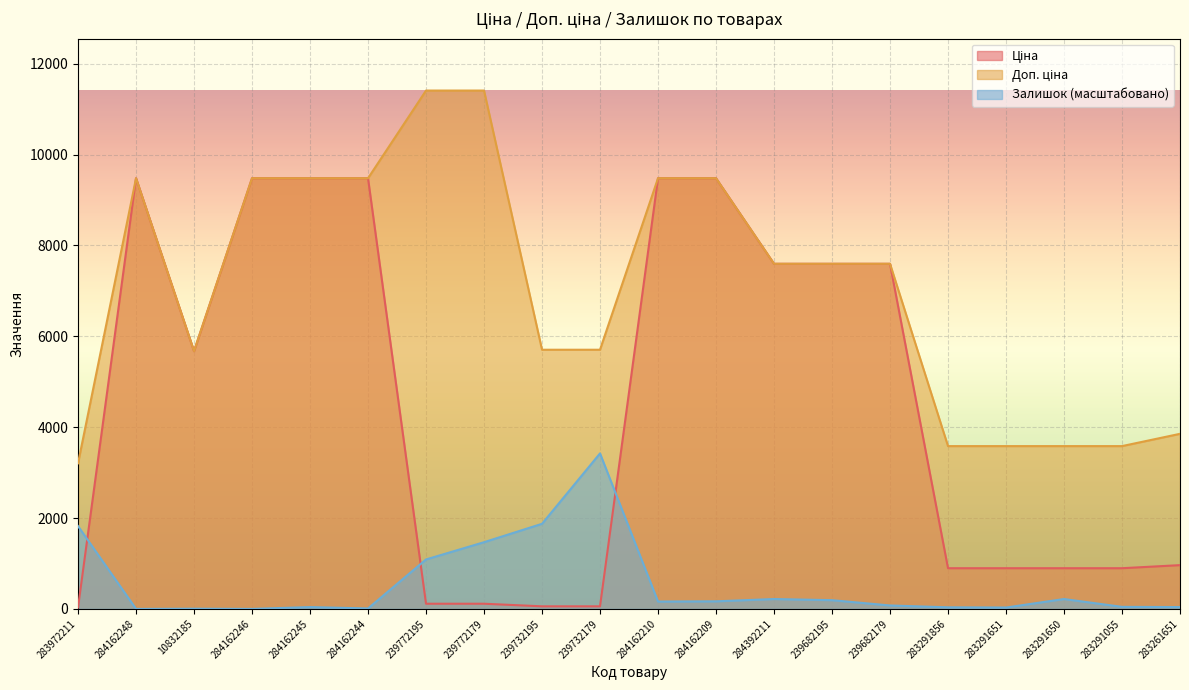

What is the difference between the maximum and minimum values in the Ціна series?

9448.0